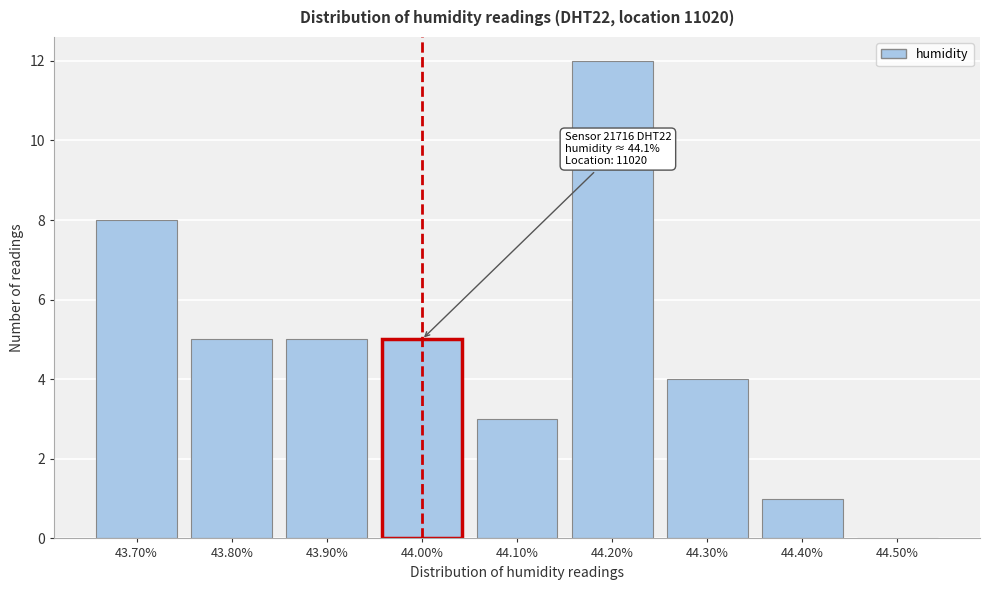

Reading left to right, transcribe all the data shown in this chart.

43.70%=8	43.80%=5	43.90%=5	44.00%=5	44.10%=3	44.20%=12	44.30%=4	44.40%=1	44.50%=0